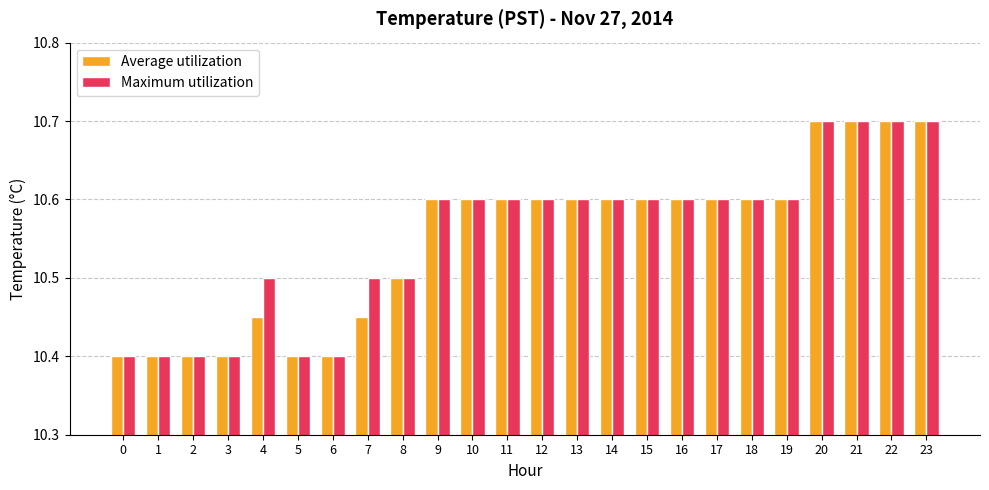

The Maximum utilization series shows 4.1 at 16. True or false?

False